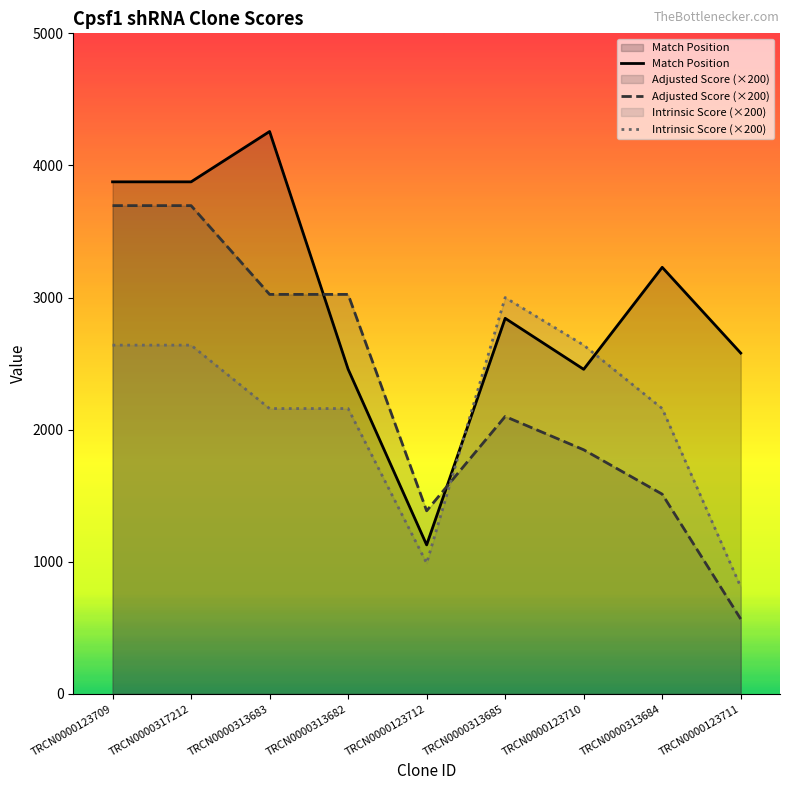

What is the sum of all Intrinsic Score (×200) values?

19200